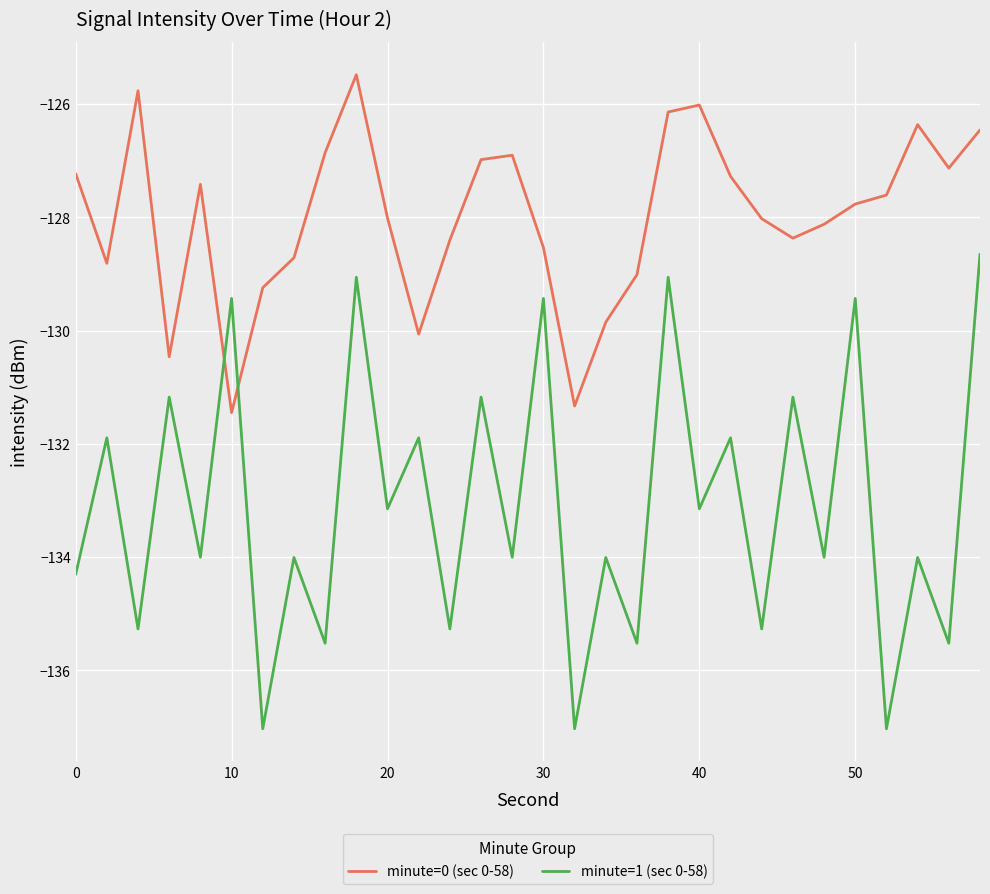

How many intersections are there between minute=0 (sec 0-58) and minute=1 (sec 0-58)?

2